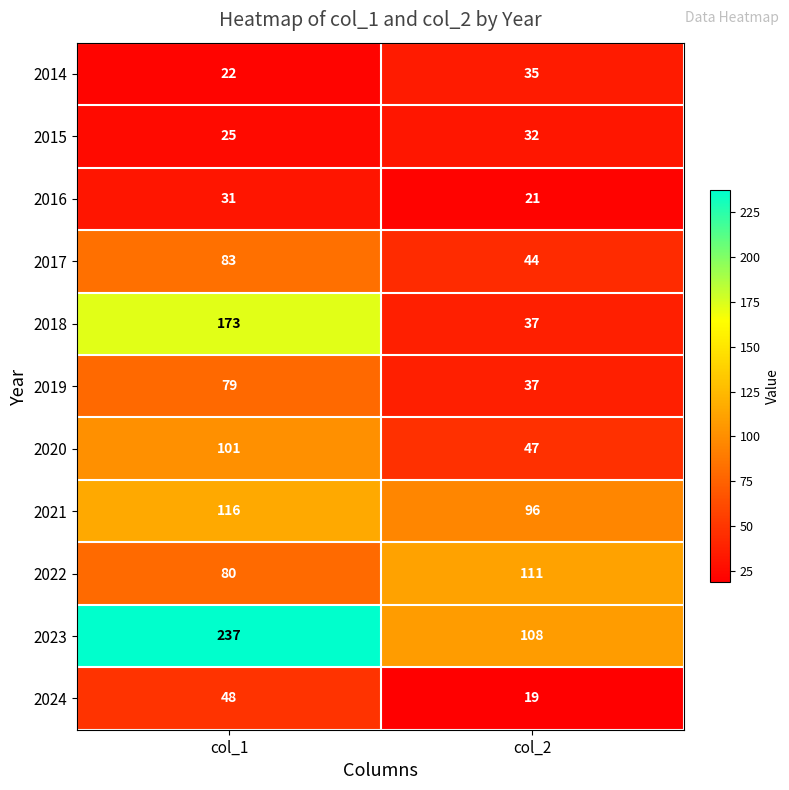

Reading left to right, extract all data points from this chart.

2014: 22	35
2015: 25	32
2016: 31	21
2017: 83	44
2018: 173	37
2019: 79	37
2020: 101	47
2021: 116	96
2022: 80	111
2023: 237	108
2024: 48	19